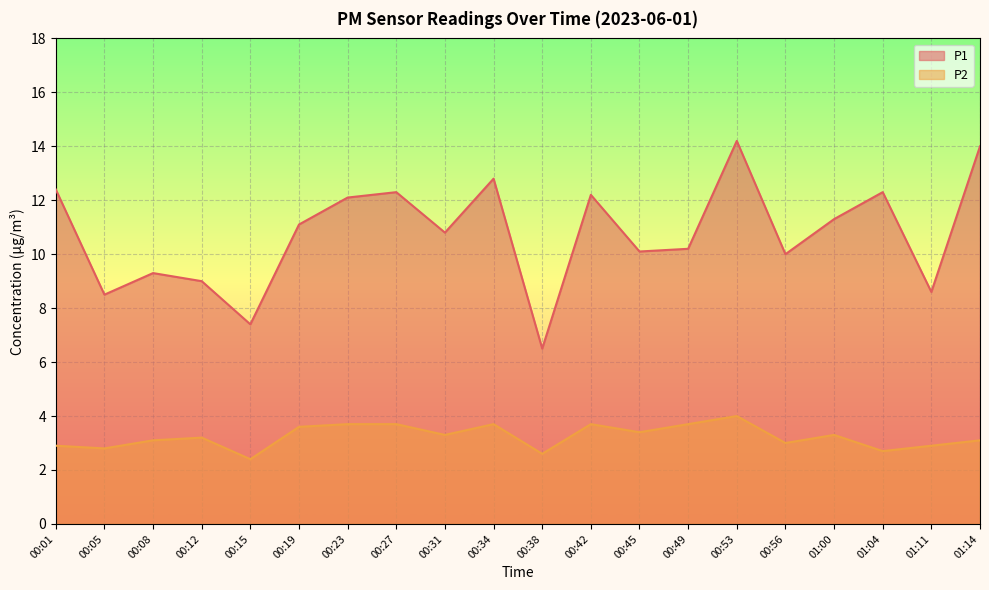

True or false: P2 and P1 cross at least once.

False